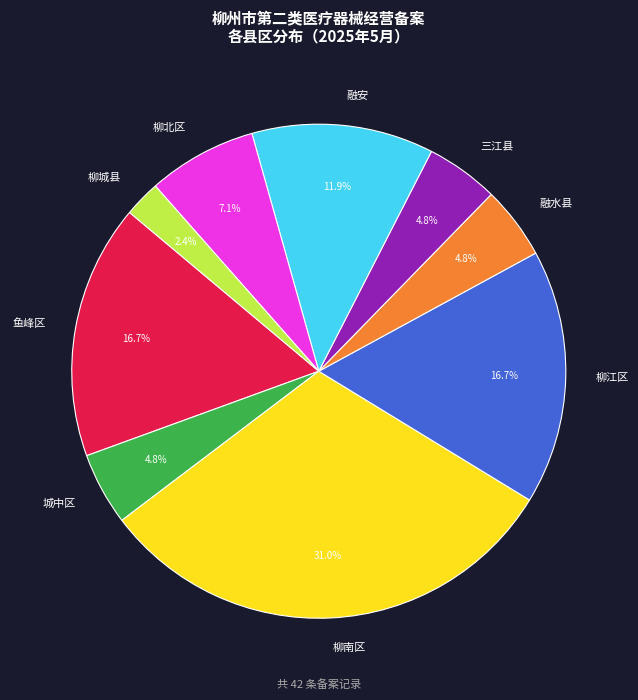

What is the ratio of the value at 柳城县 to the value at 融水县?

0.5